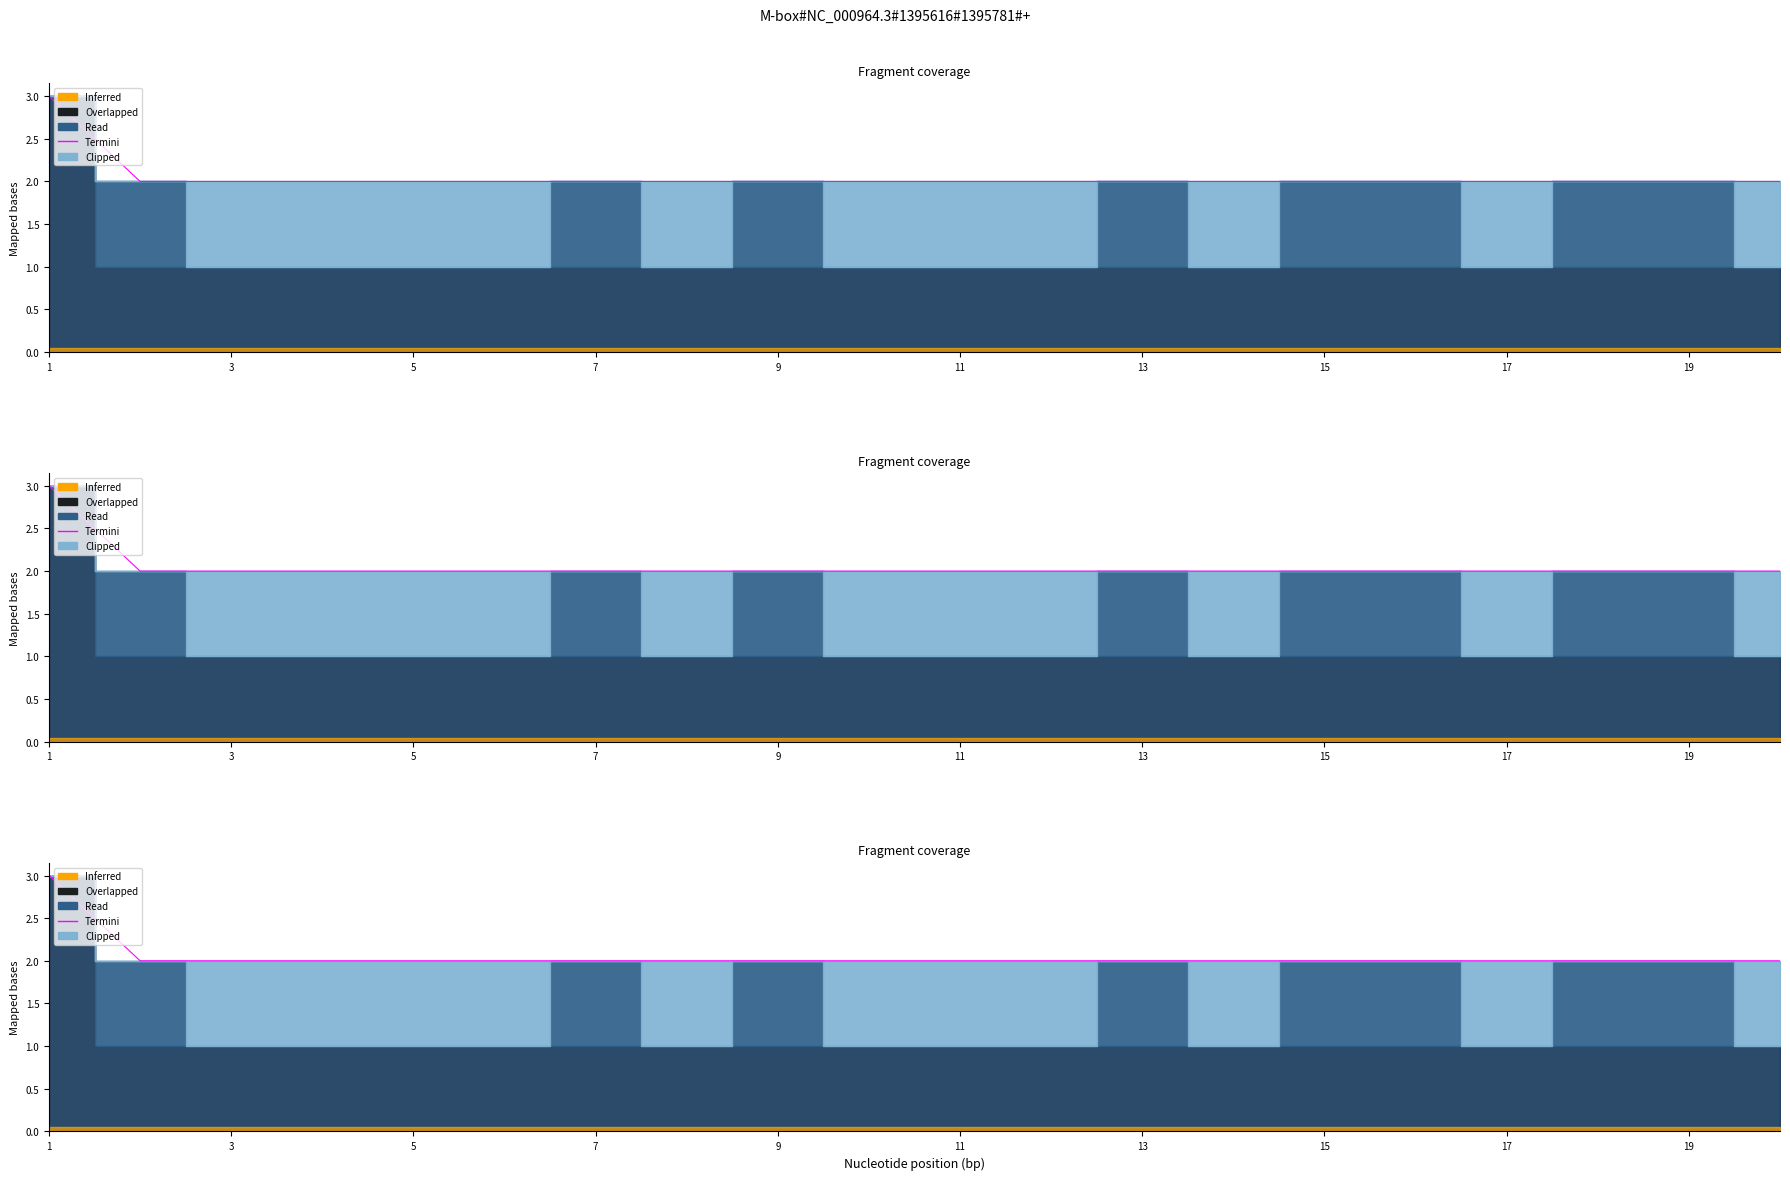

Count the values in the range 2 to 3.

20